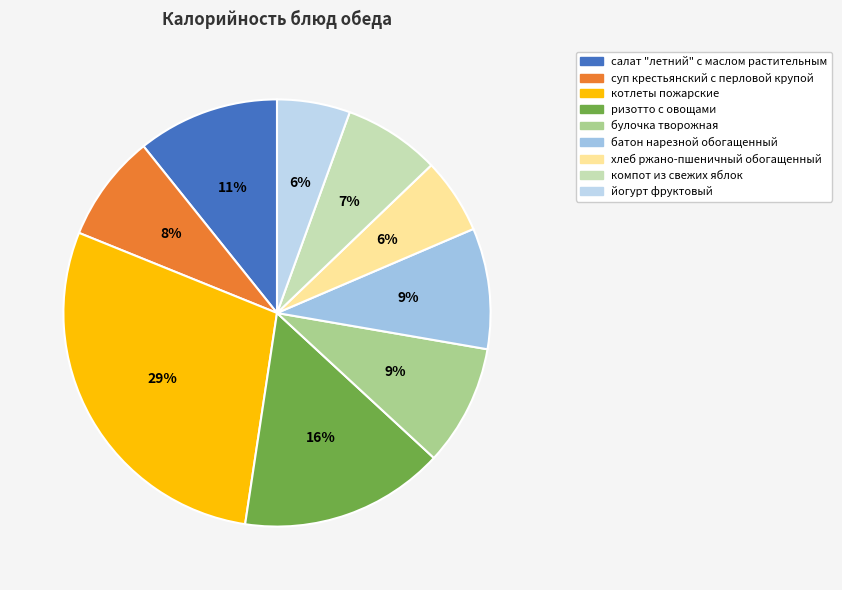

Which slice is the smallest?

йогурт фруктовый